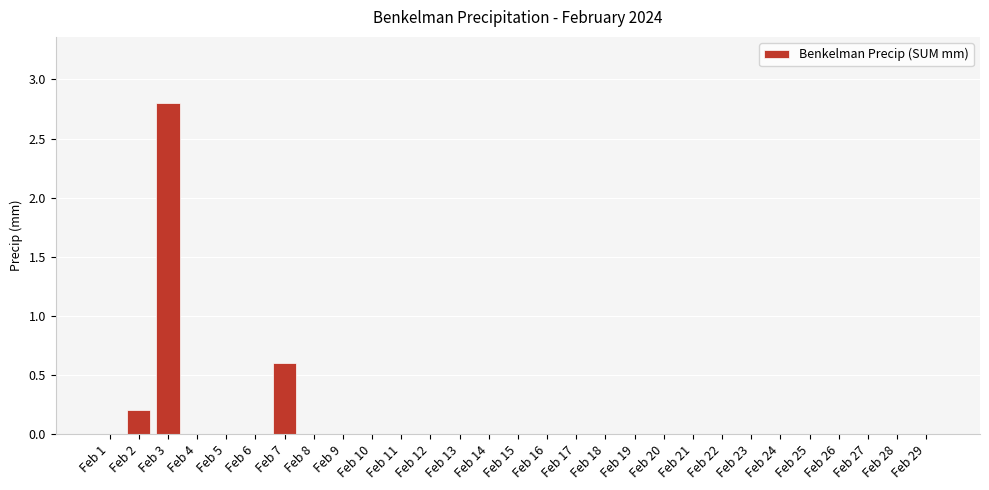

At which category does the chart reach its peak across all series?

Feb 3